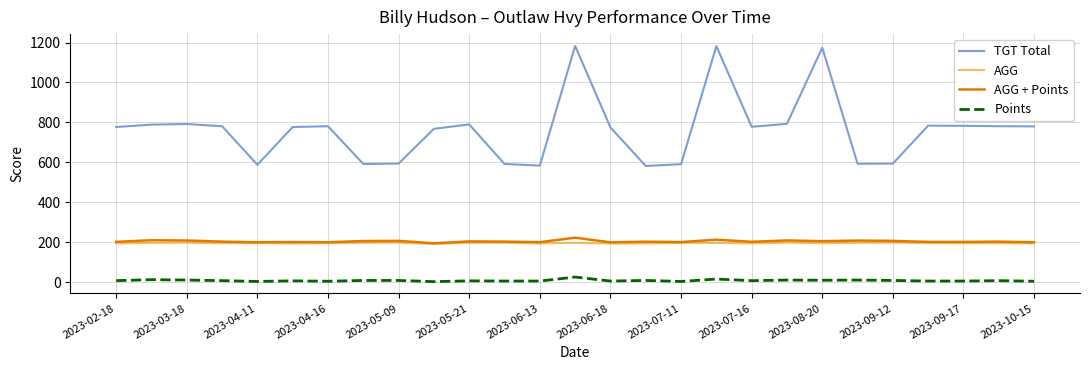

What is the average value of the AGG + Points series?

204.6